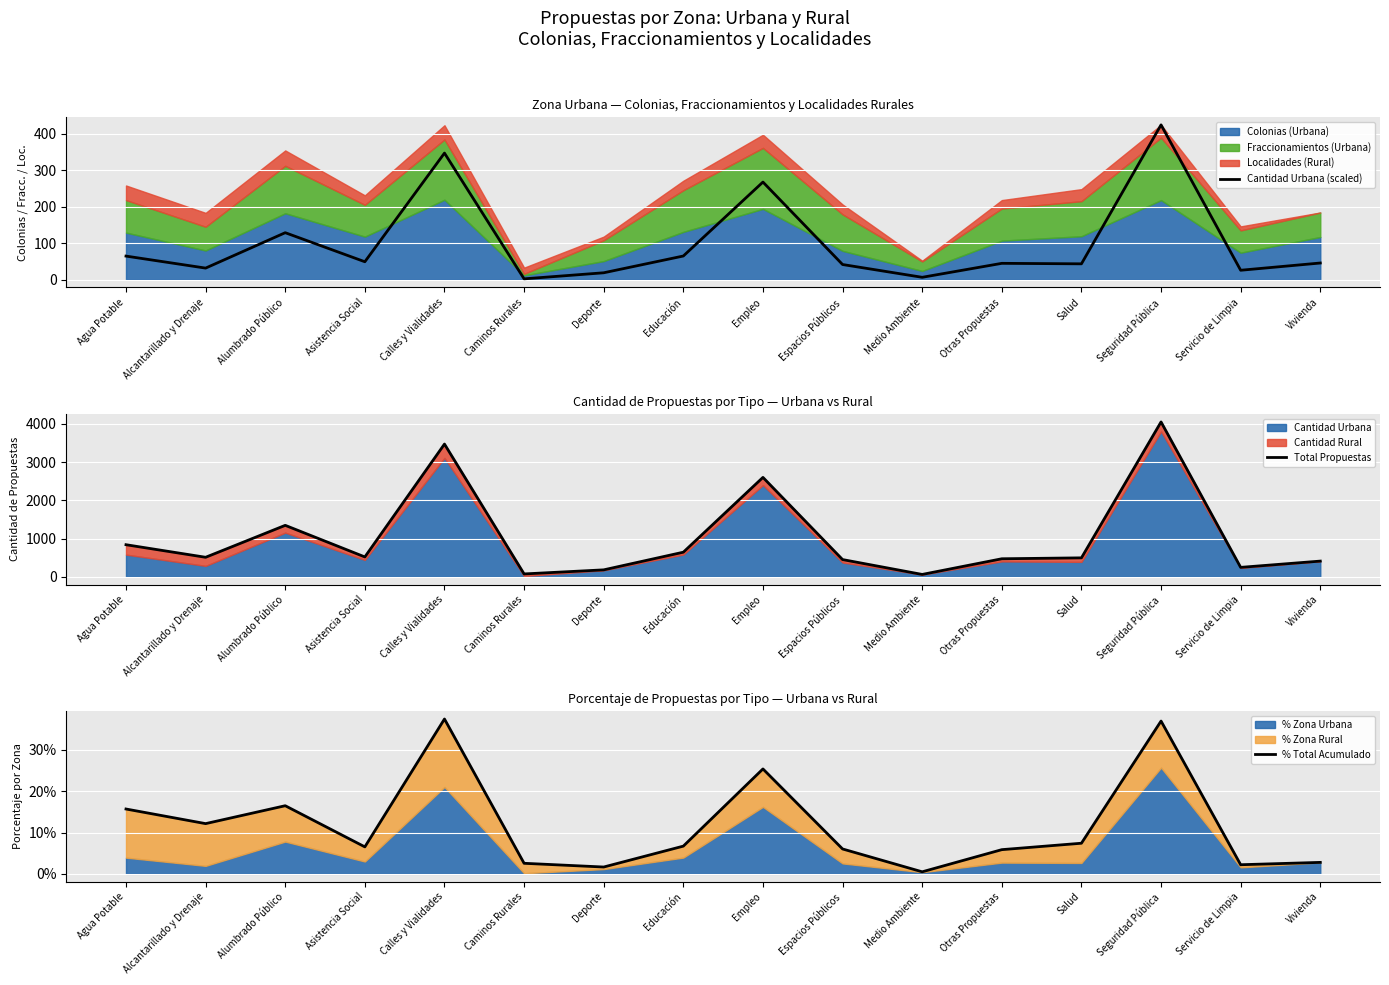

Is it true that % Total Acumulado equals 0.1 at Espacios Públicos?

True